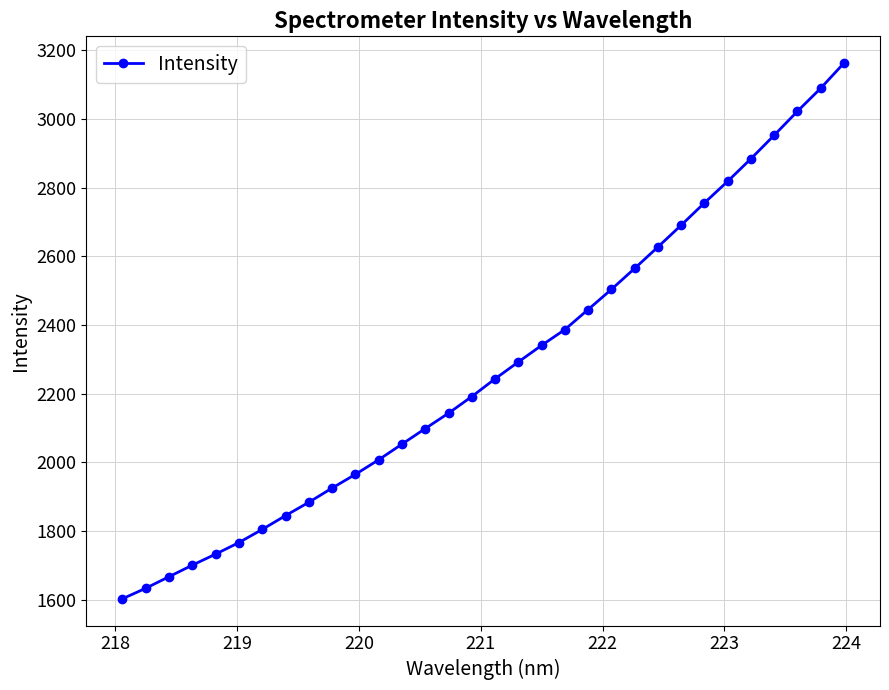

True or false: there are more than 2 points higher than both neighbors.

False